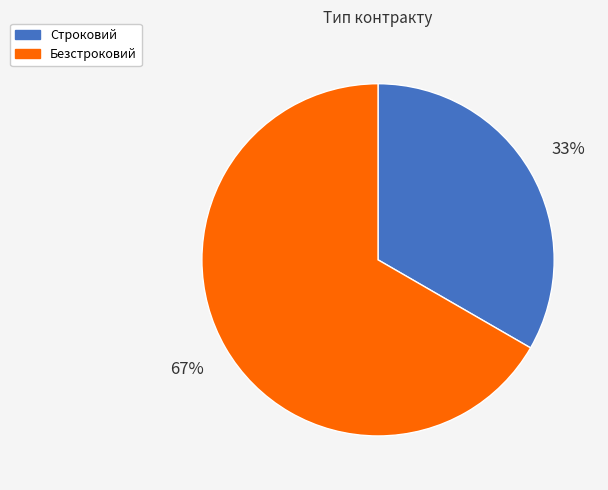

Do Безстроковий and Строковий together represent more than half of the pie?

Yes